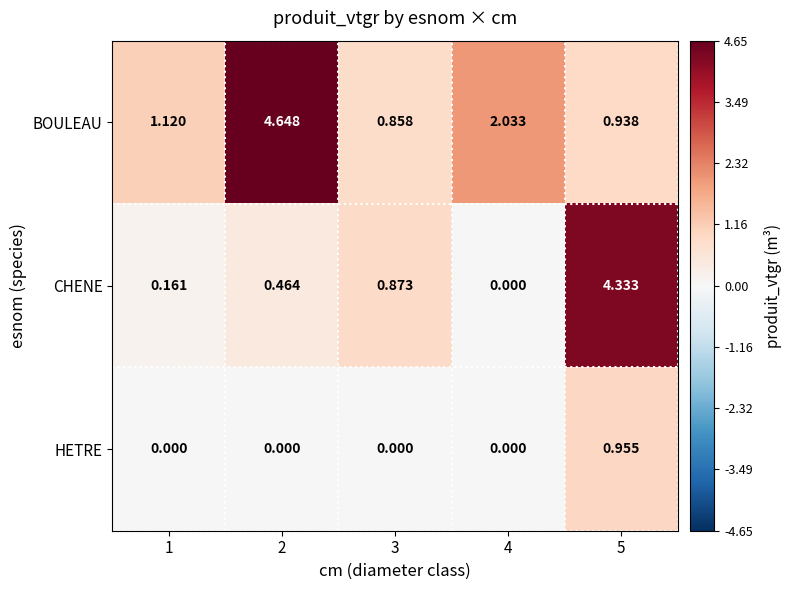

Which series has the largest total across all categories?

BOULEAU